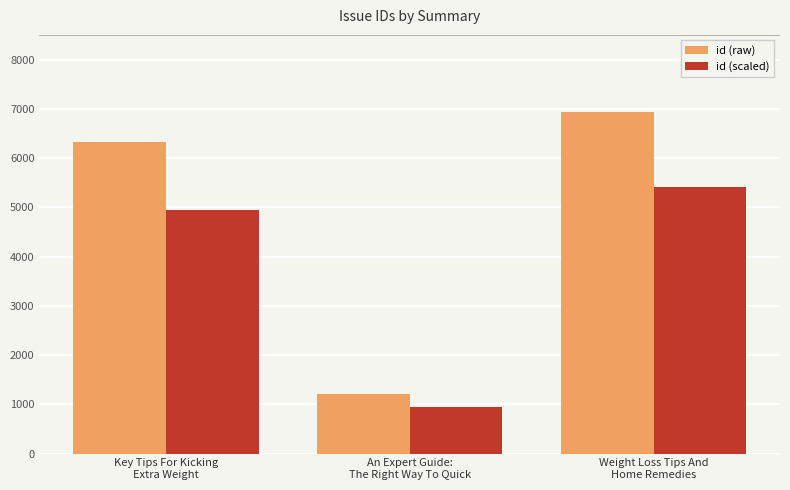

Which label corresponds to the smallest value in the chart?

An Expert Guide:
The Right Way To Quick